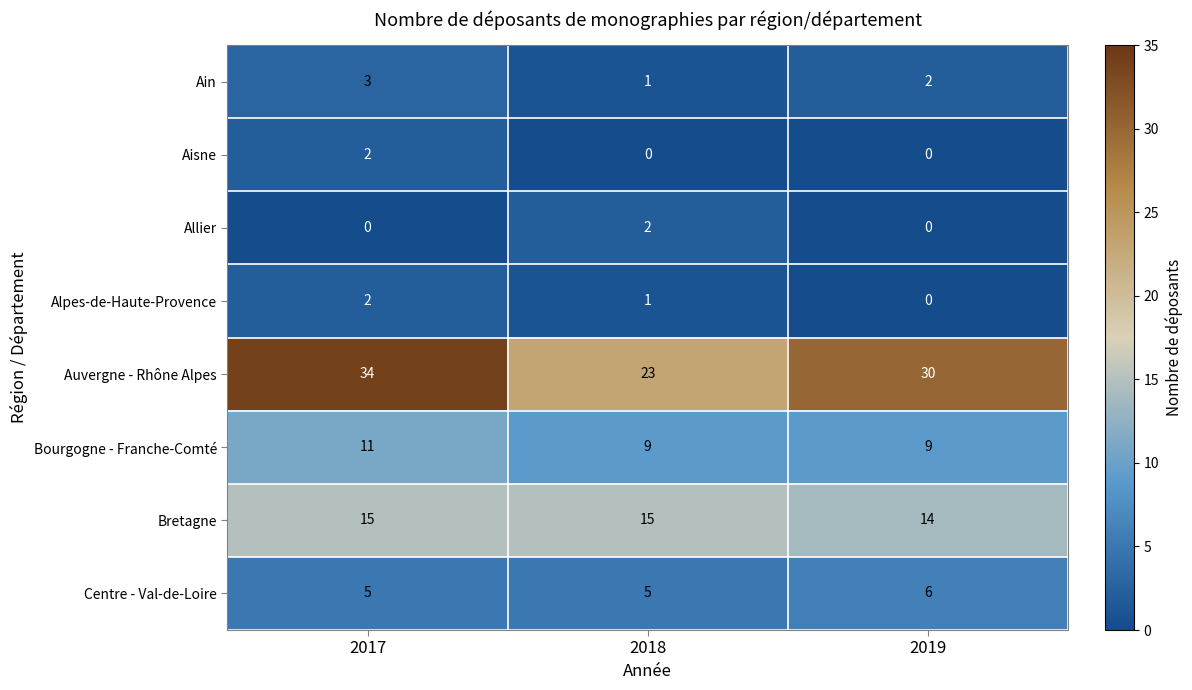

What is the total value across all series at 2018?

56